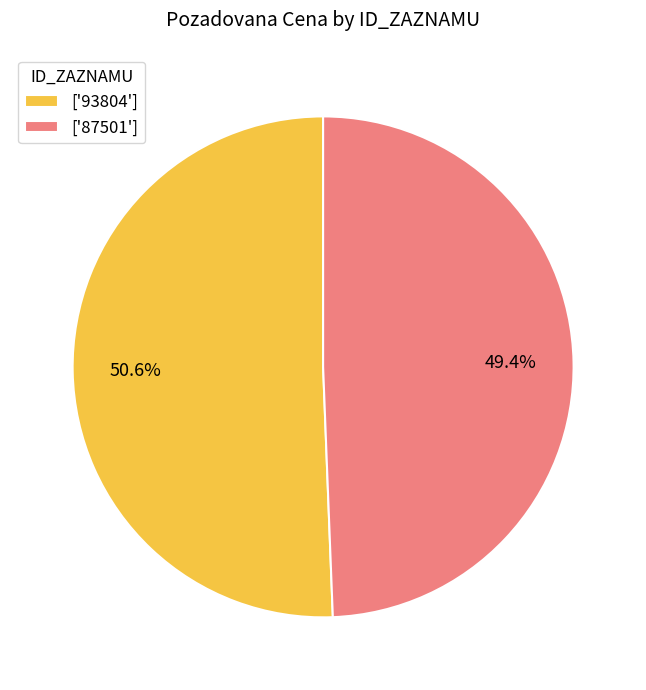

Rank the categories by value from lowest to highest.

['87501'], ['93804']